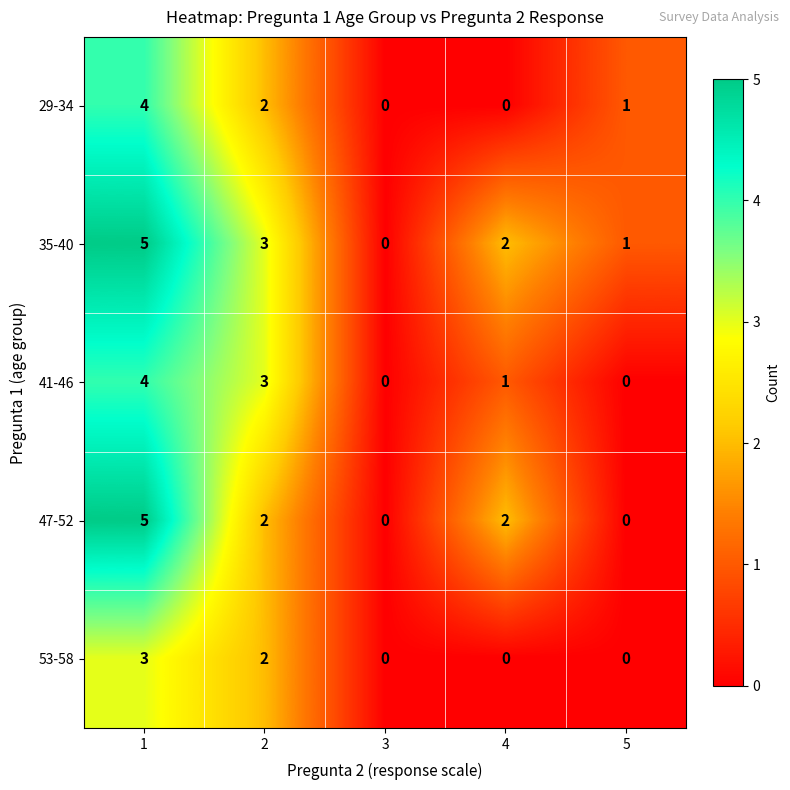

Reading left to right, what are all the values shown in this chart?

29-34: 1=4	2=2	3=0	4=0	5=1
35-40: 1=5	2=3	3=0	4=2	5=1
41-46: 1=4	2=3	3=0	4=1	5=0
47-52: 1=5	2=2	3=0	4=2	5=0
53-58: 1=3	2=2	3=0	4=0	5=0